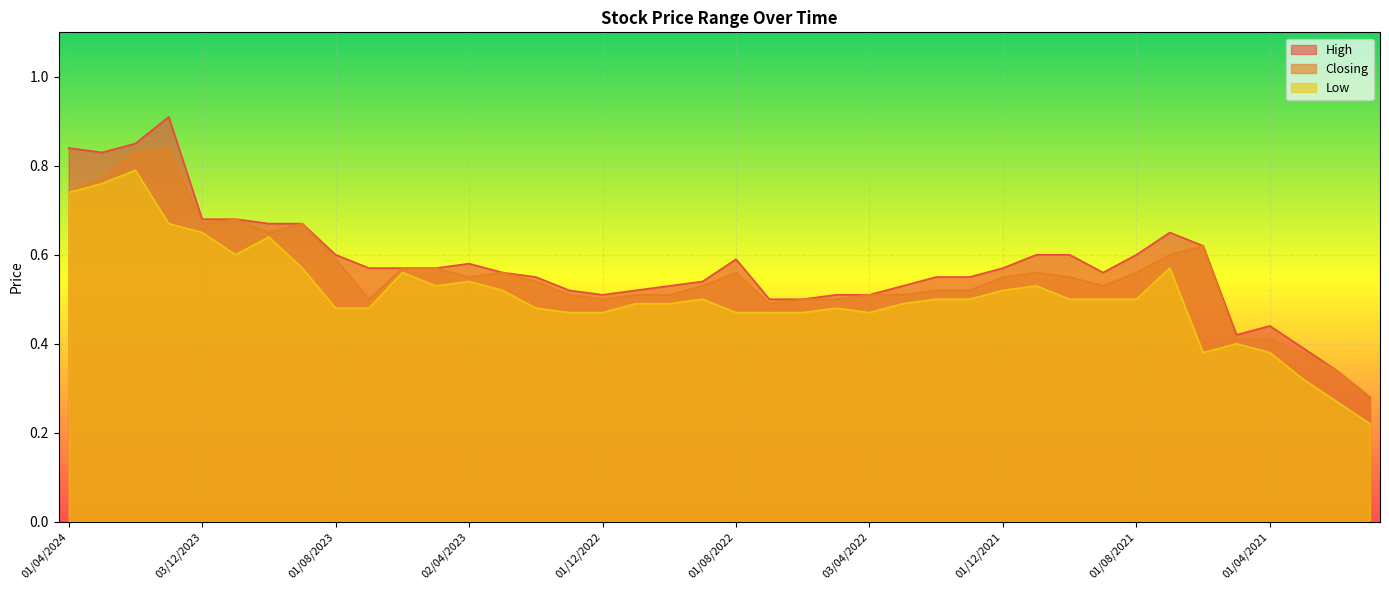

What is the average value of the Low series?

0.5